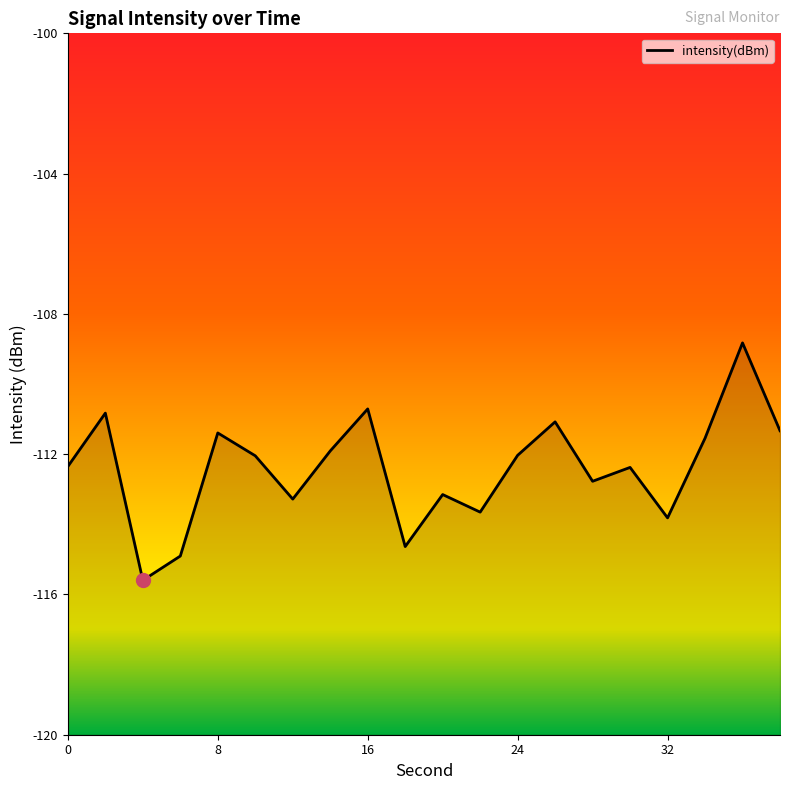

What is the minimum value shown in the chart?

-115.6